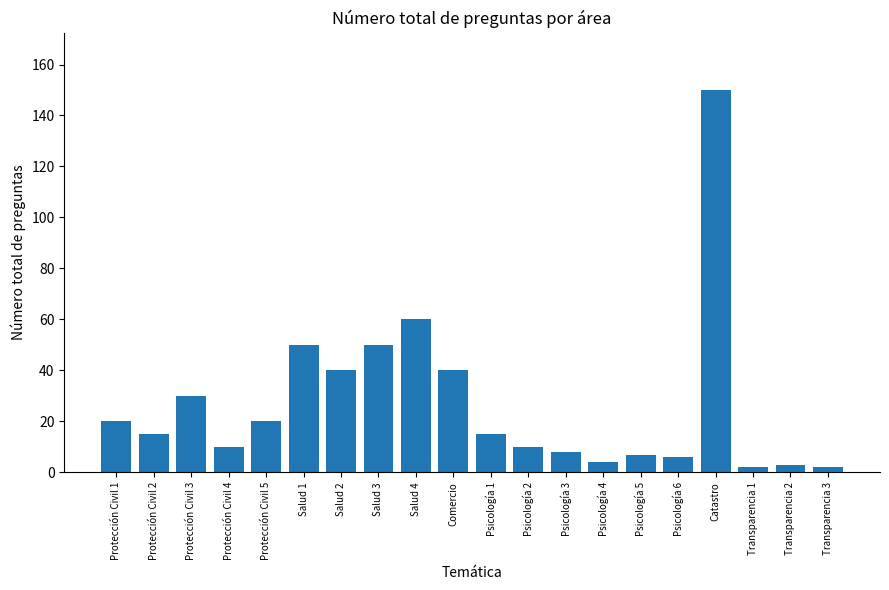

Is it true that the value at Protección Civil 5 is 32?

False